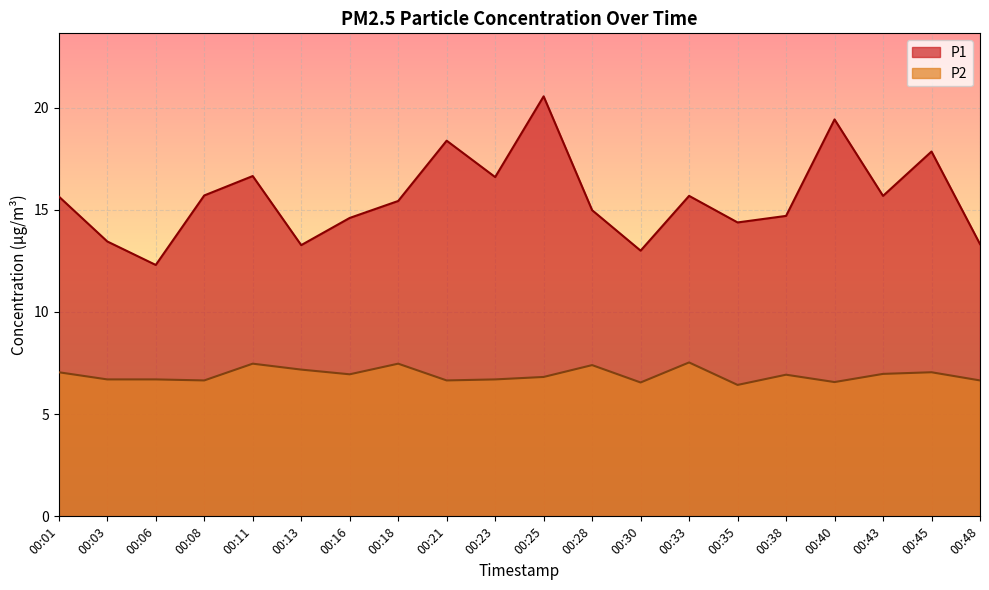

Is it true that P1 equals 14.4 at 00:35?

True